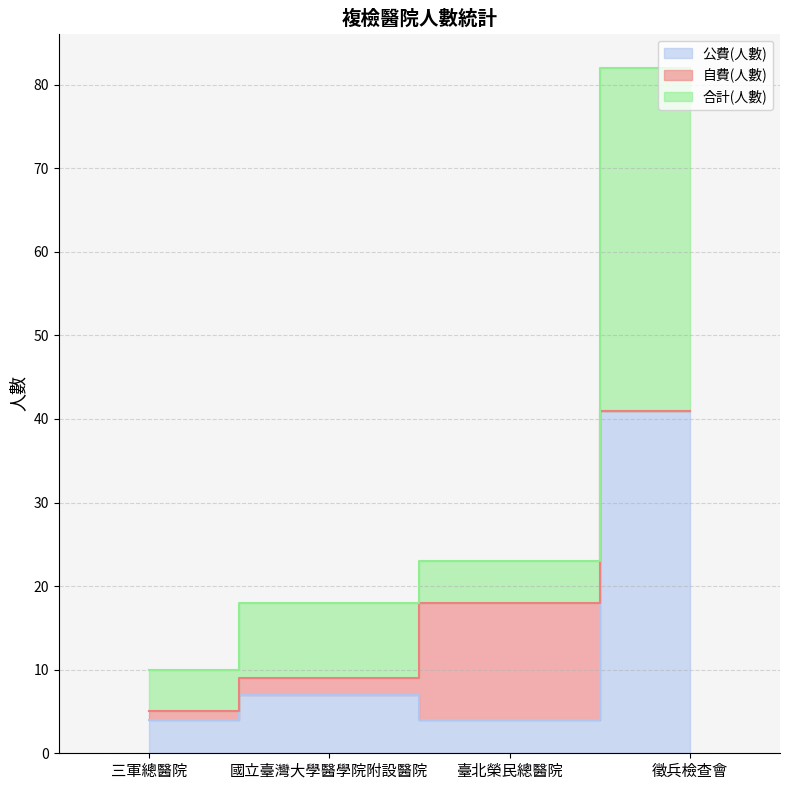

What is the difference between the 合計(人數) values at 臺北榮民總醫院 and 徵兵檢查會?

59